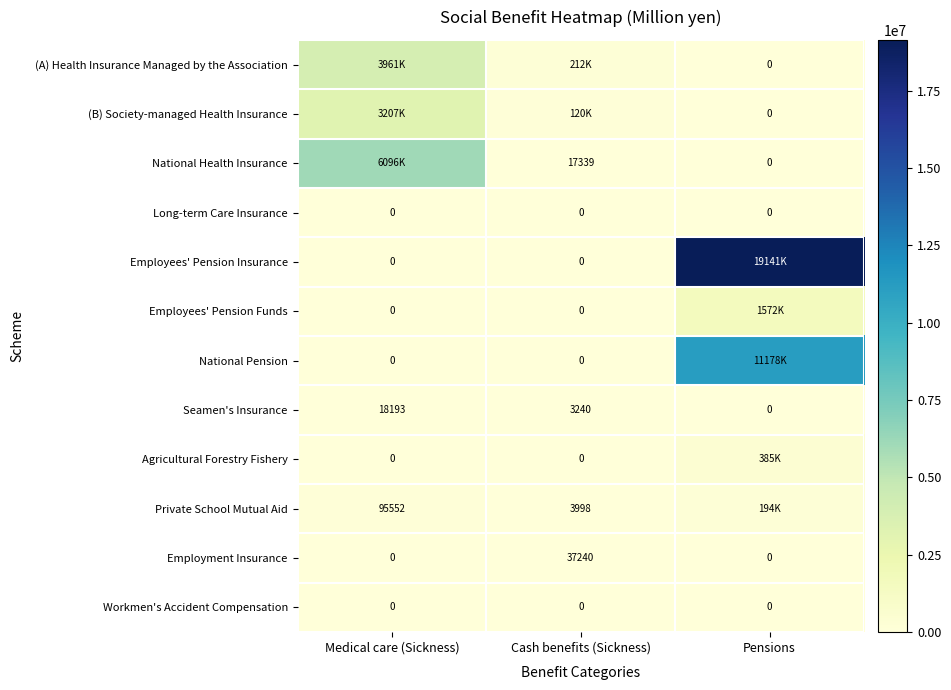

Between Pensions and Cash benefits (Sickness), which is larger?

Cash benefits (Sickness)